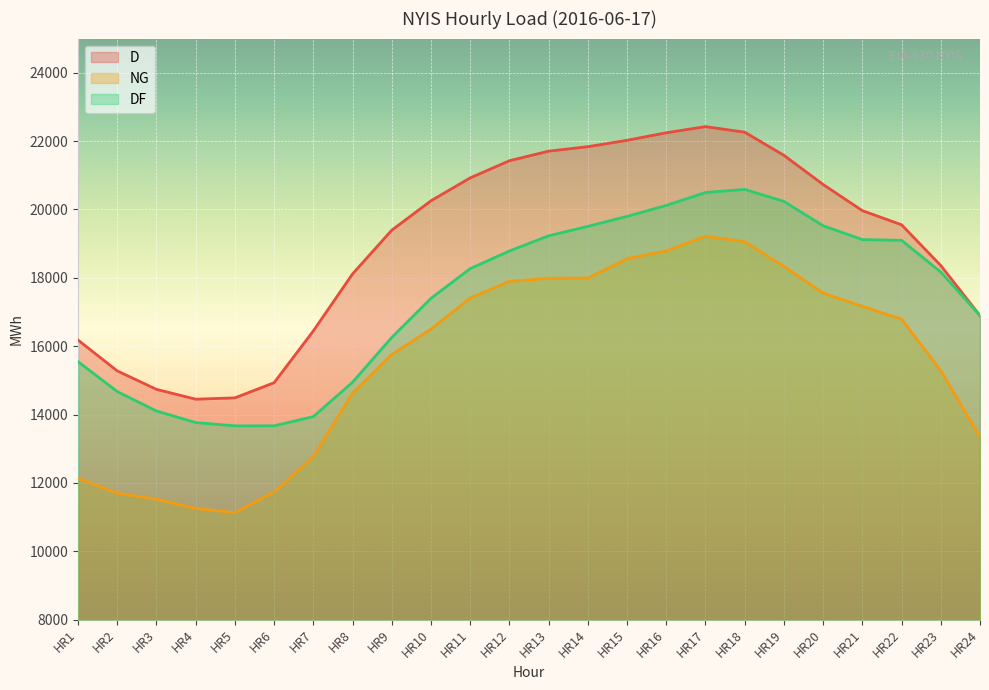

What is the spread (max minus min) of values at HR22?

2761